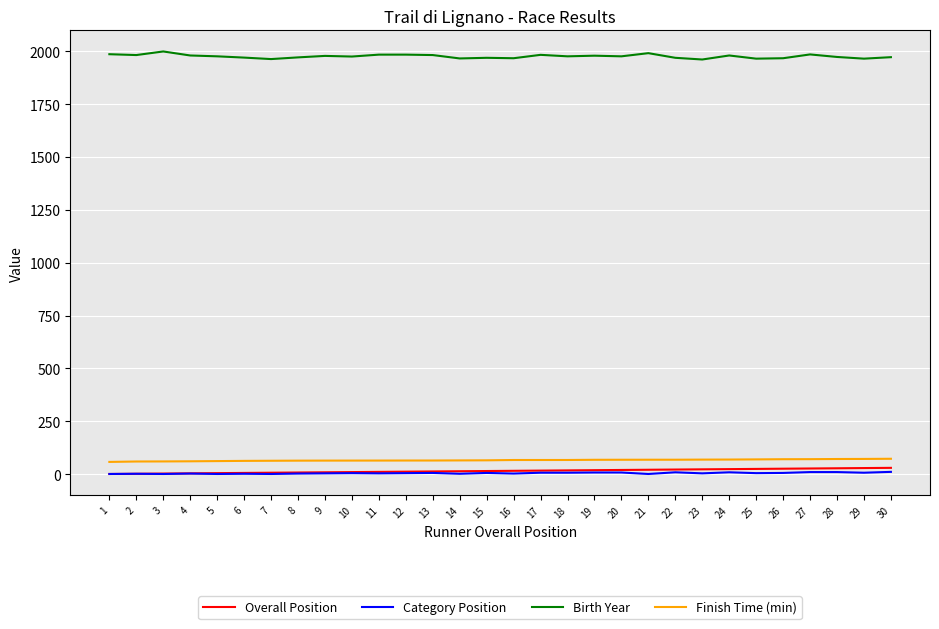

What is the maximum value shown in the chart?

1999.0